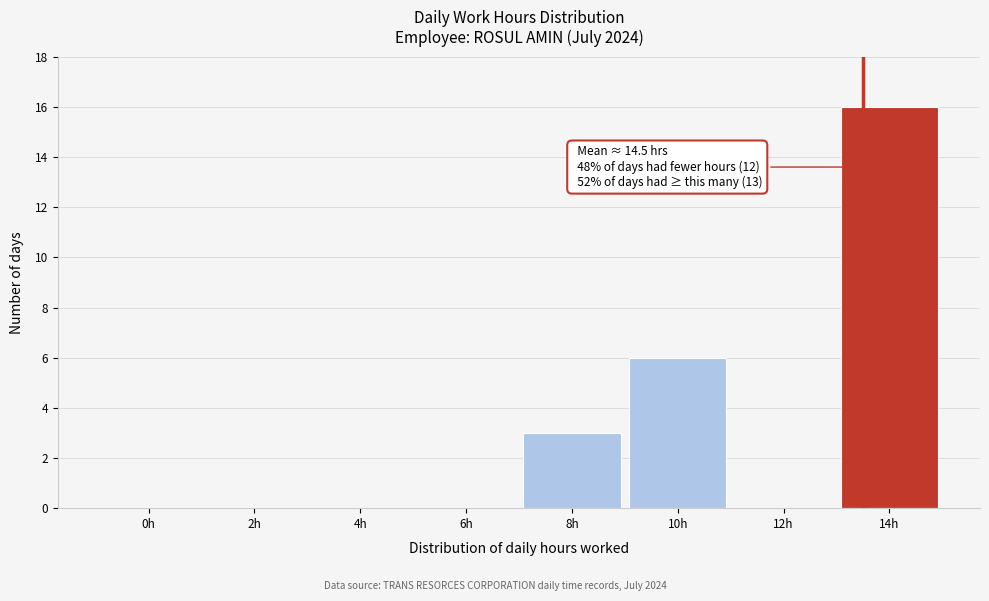

Reading right to left, what are all the values shown in this chart?

14h=16	12h=0	10h=6	8h=3	6h=0	4h=0	2h=0	0h=0